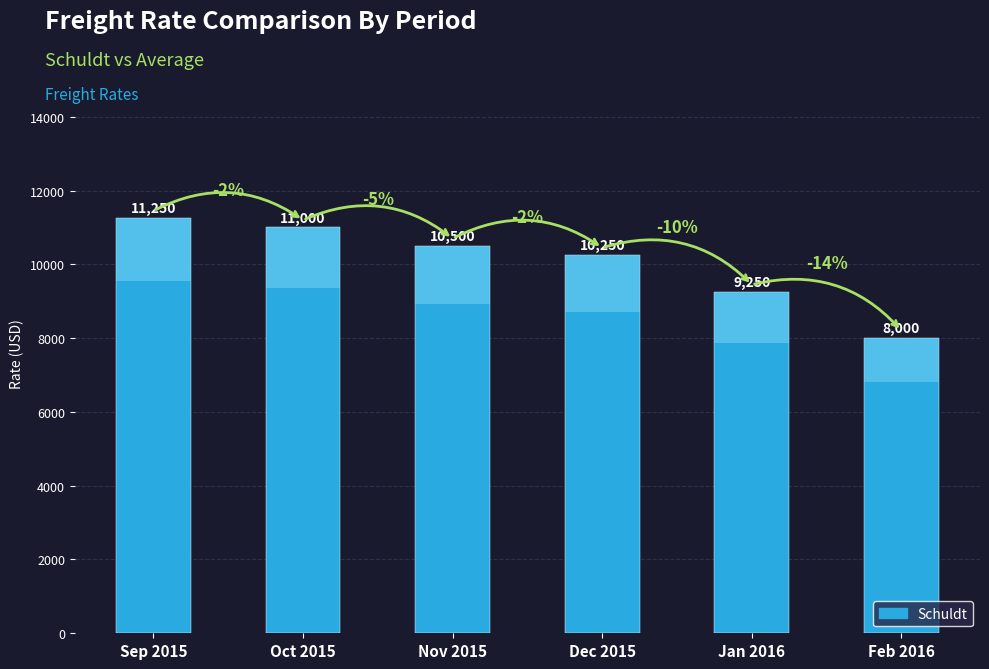

Is it true that the value at Feb 2016 is 8000?

True